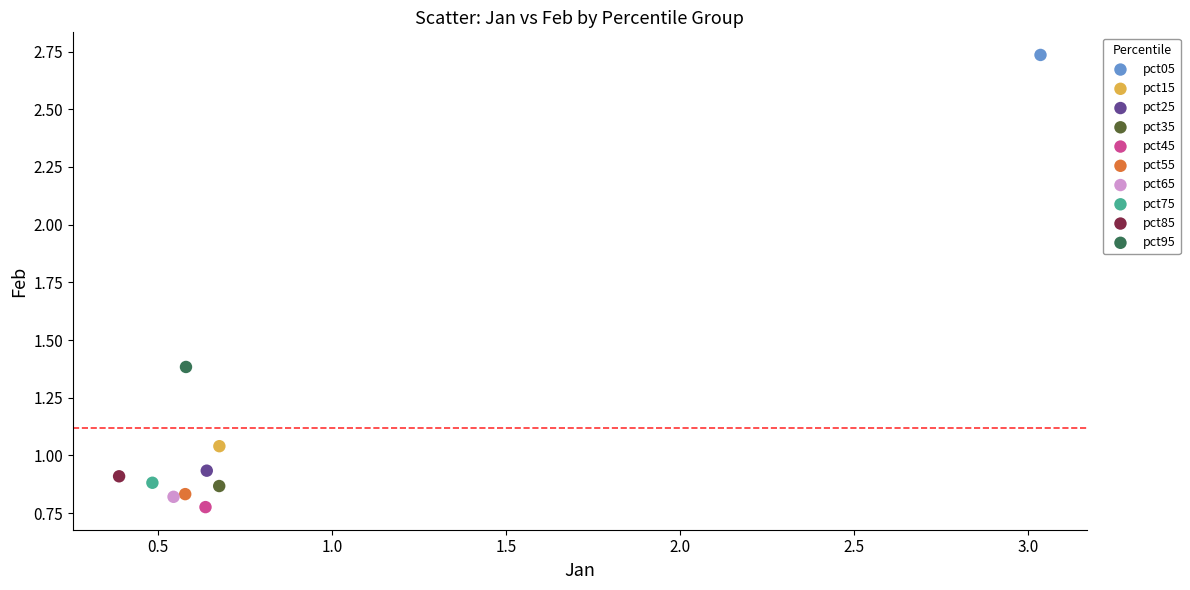

Which series reaches the maximum Y coordinate?

pct05